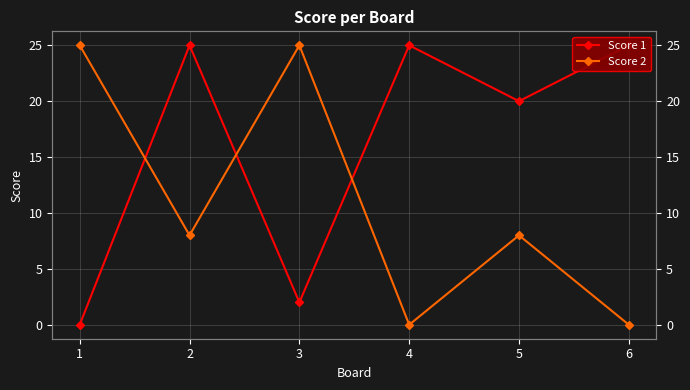

Is this an area chart (filled region under the line)?

No